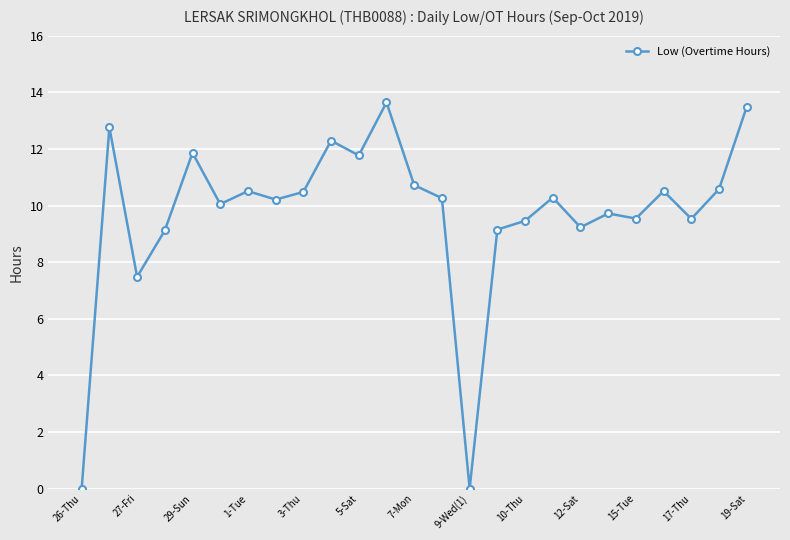

What is the value of the 19th point from the left?

9.2